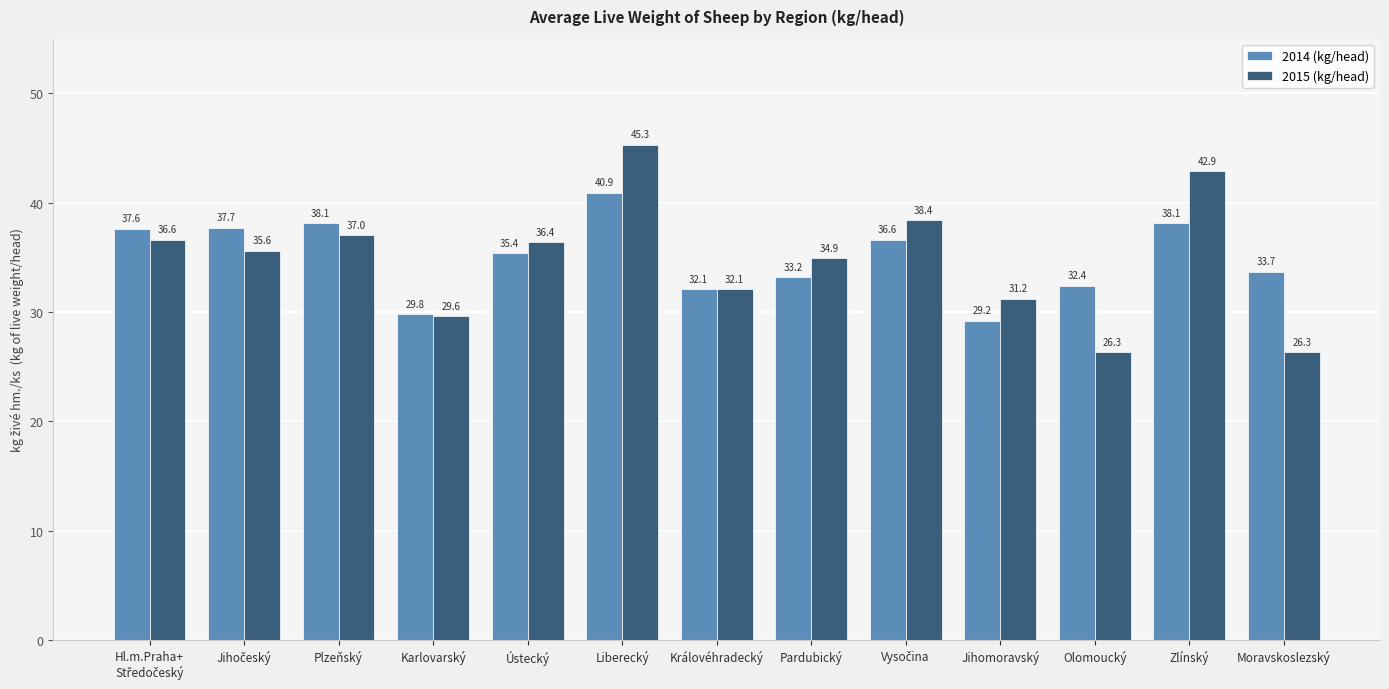

What is the value of the 2015 (kg/head) bar at the 13th from the left?

26.3